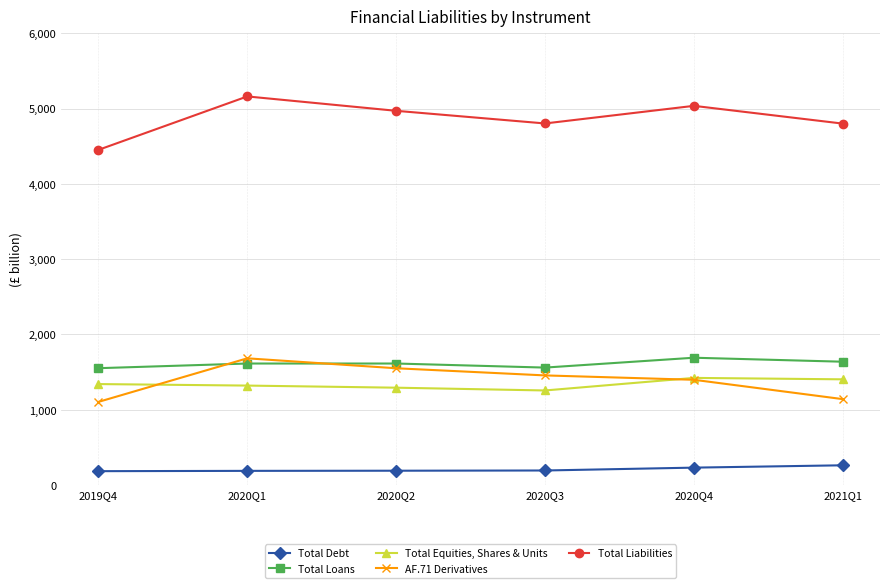

What is the label of the 1st point from the left?

2019Q4